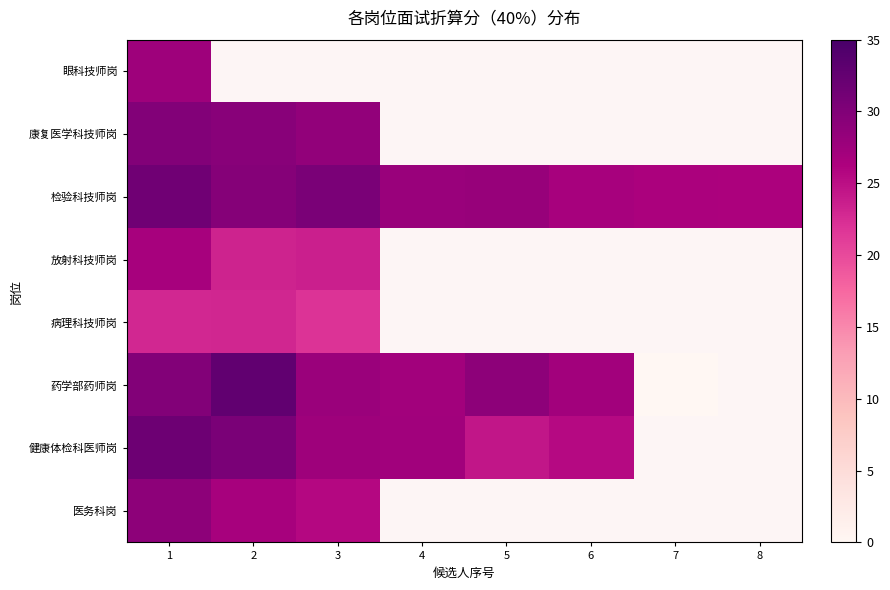

The 检验科技师岗 series shows 53.7 at 1. True or false?

False